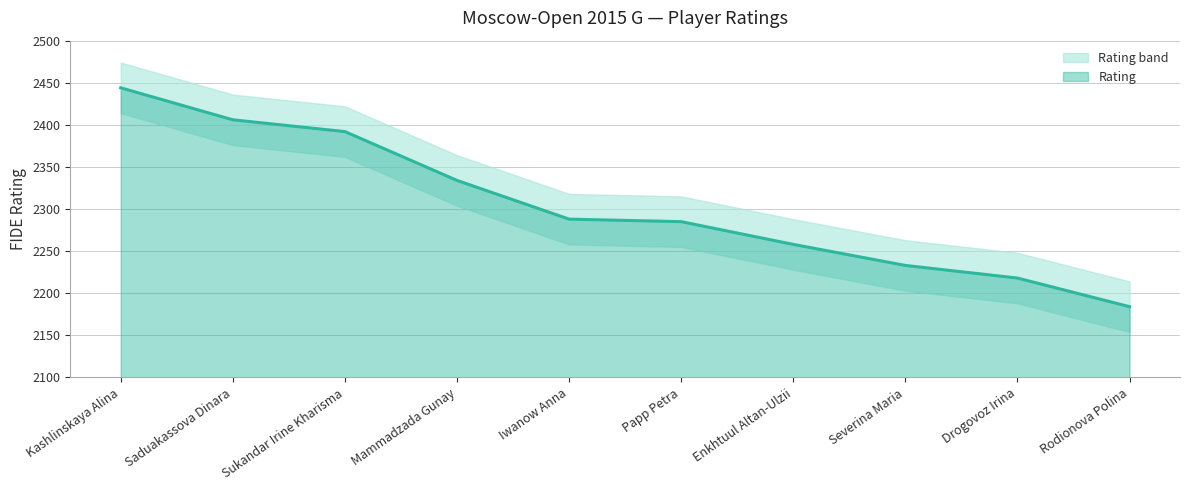

Which label corresponds to the largest value in the chart?

Kashlinskaya Alina